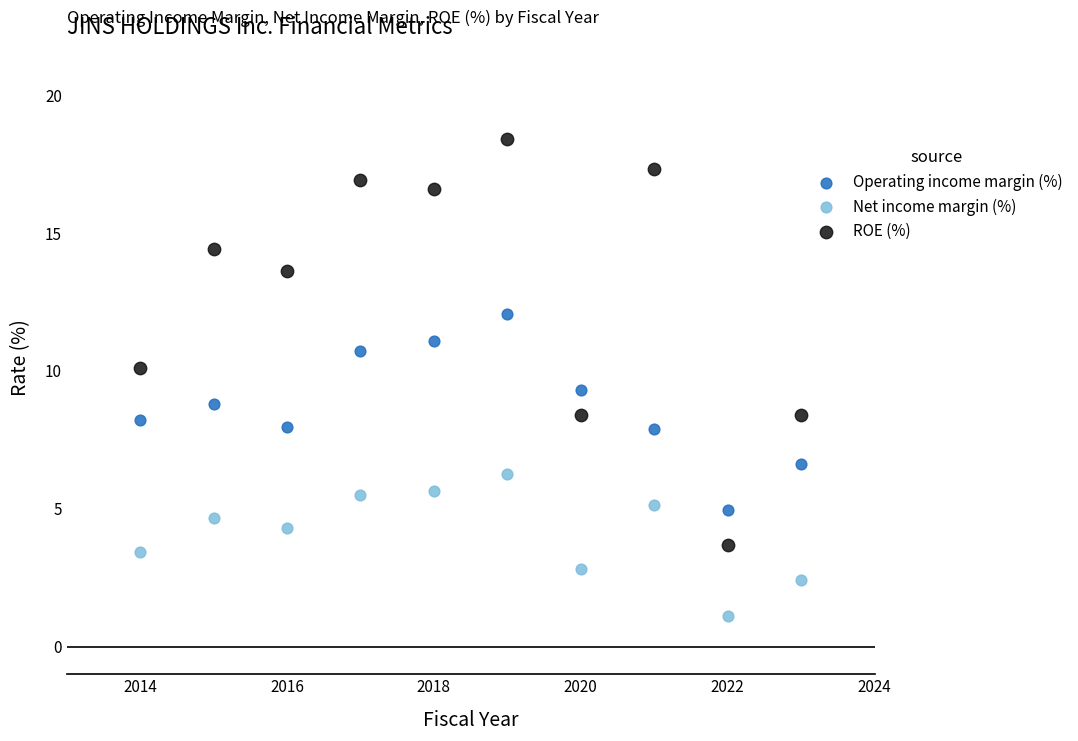

Across all data points, what is the range of Y values (max minus min)?

17.3